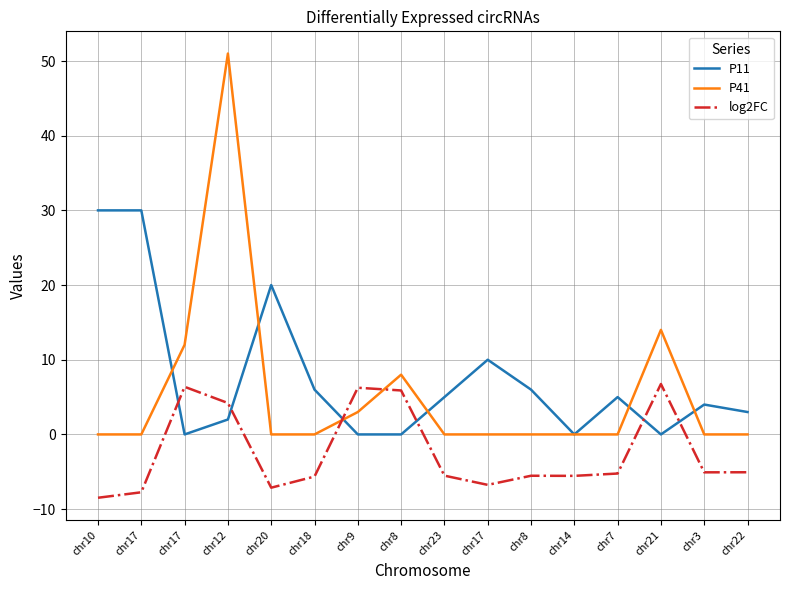

Is the value of log2FC at chr14 greater than the value of P41 at chr7?

No